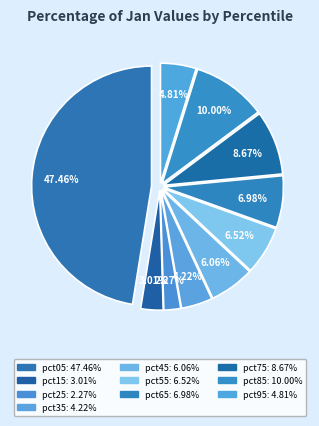

How many segments does this pie chart have?

10